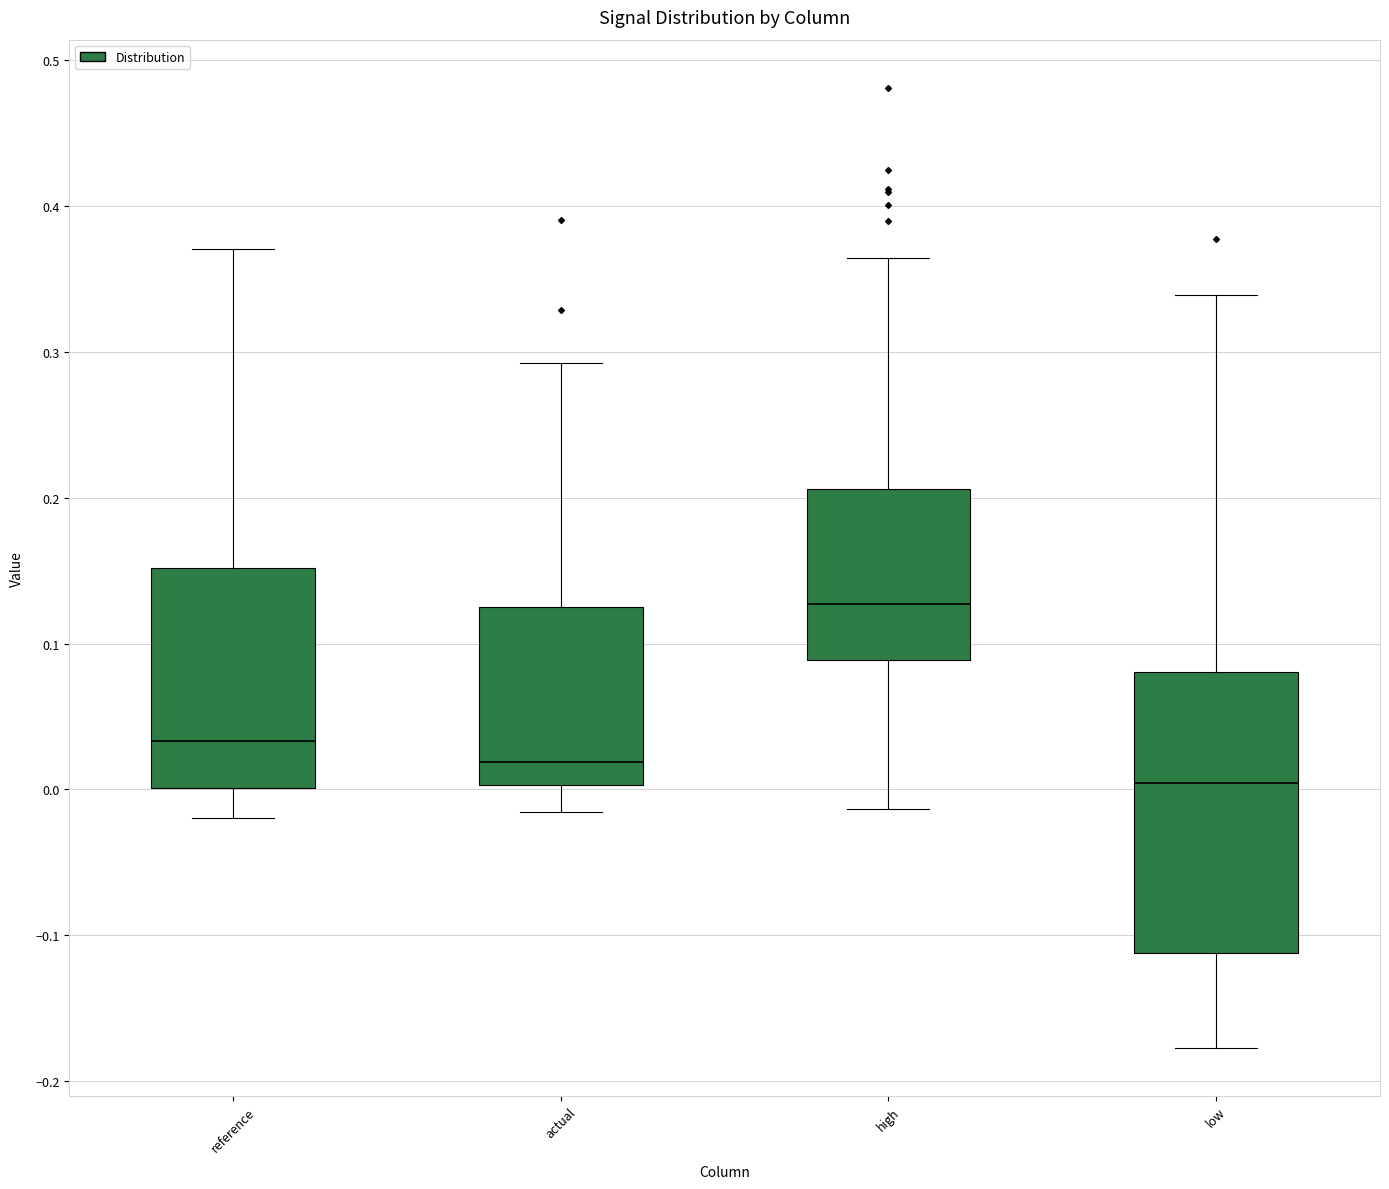

Where is the upper edge of the box for low on the y-axis? The values are not printed on the chart, so give them approximately, as read against the axis.

0.08